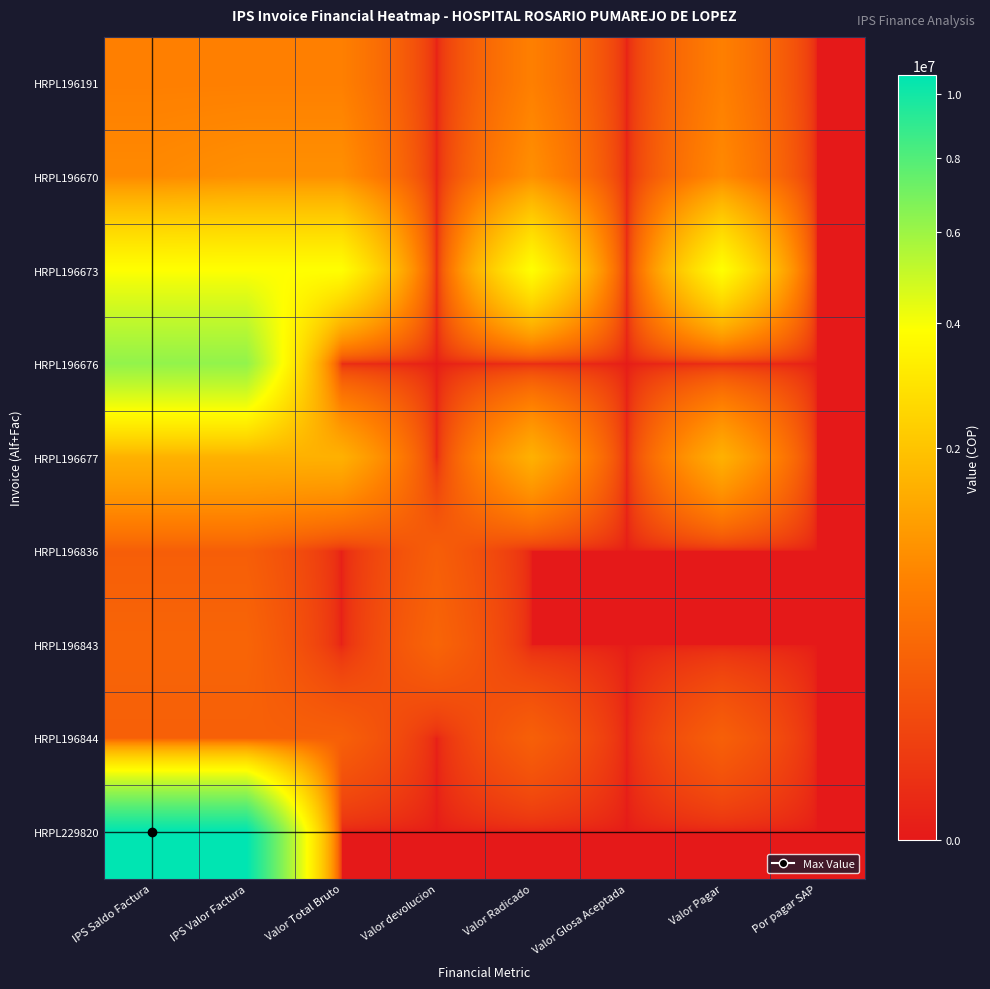

Reading left to right, transcribe all the data shown in this chart.

HRPL196191: IPS Saldo Factura=687213	IPS Valor Factura=687213	Valor Total Bruto=687213	Valor devolucion=0	Valor Radicado=687213	Valor Glosa Aceptada=0	Valor Pagar=687213	Por pagar SAP=0
HRPL196670: IPS Saldo Factura=828138	IPS Valor Factura=929090	Valor Total Bruto=929090	Valor devolucion=0	Valor Radicado=929090	Valor Glosa Aceptada=0	Valor Pagar=828138	Por pagar SAP=0
HRPL196673: IPS Saldo Factura=3863570	IPS Valor Factura=3863570	Valor Total Bruto=3863570	Valor devolucion=0	Valor Radicado=3863570	Valor Glosa Aceptada=0	Valor Pagar=3863570	Por pagar SAP=0
HRPL196676: IPS Saldo Factura=6256684	IPS Valor Factura=6256684	Valor Total Bruto=0	Valor devolucion=0	Valor Radicado=0	Valor Glosa Aceptada=0	Valor Pagar=0	Por pagar SAP=0
HRPL196677: IPS Saldo Factura=1558288	IPS Valor Factura=1558288	Valor Total Bruto=1558288	Valor devolucion=0	Valor Radicado=1558288	Valor Glosa Aceptada=0	Valor Pagar=1558288	Por pagar SAP=0
HRPL196836: IPS Saldo Factura=261735	IPS Valor Factura=261735	Valor Total Bruto=0	Valor devolucion=261735	Valor Radicado=0	Valor Glosa Aceptada=0	Valor Pagar=0	Por pagar SAP=0
HRPL196843: IPS Saldo Factura=322060	IPS Valor Factura=322060	Valor Total Bruto=0	Valor devolucion=322060	Valor Radicado=0	Valor Glosa Aceptada=0	Valor Pagar=0	Por pagar SAP=0
HRPL196844: IPS Saldo Factura=273445	IPS Valor Factura=273445	Valor Total Bruto=273445	Valor devolucion=0	Valor Radicado=273445	Valor Glosa Aceptada=0	Valor Pagar=273445	Por pagar SAP=0
HRPL229820: IPS Saldo Factura=10652813	IPS Valor Factura=10652813	Valor Total Bruto=0	Valor devolucion=0	Valor Radicado=0	Valor Glosa Aceptada=0	Valor Pagar=0	Por pagar SAP=0